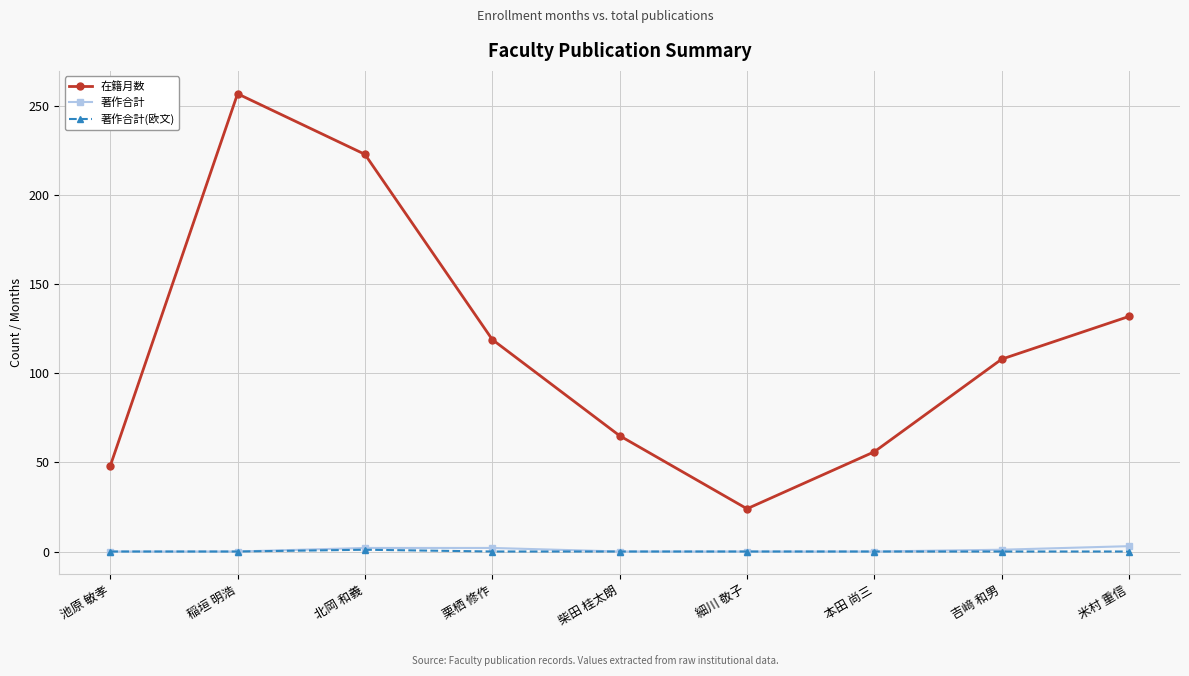

How many interior local peaks does the 在籍月数 series have?

1